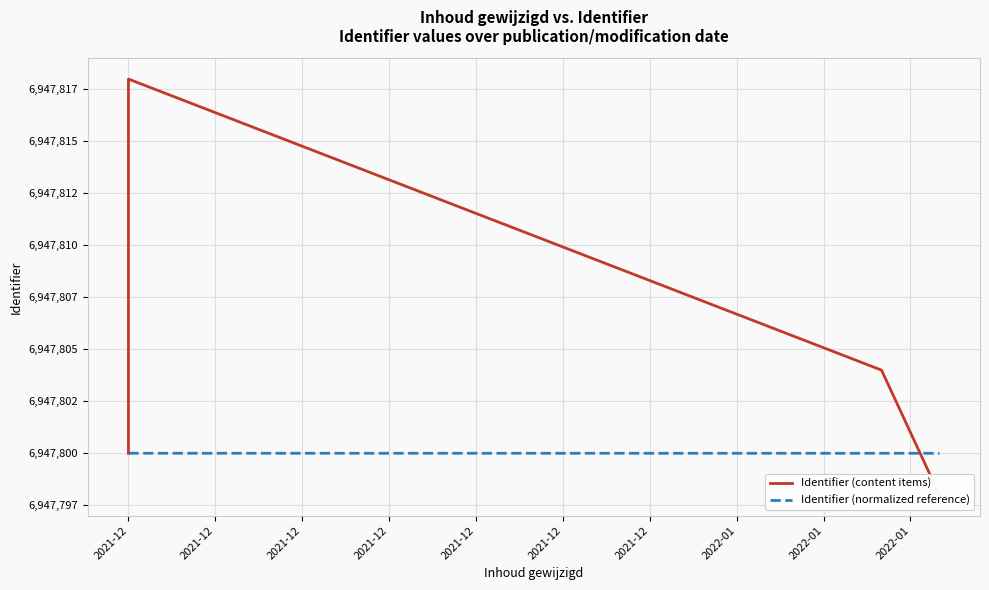

Read the Identifier (normalized reference) value at 2021-12.

6947800.0